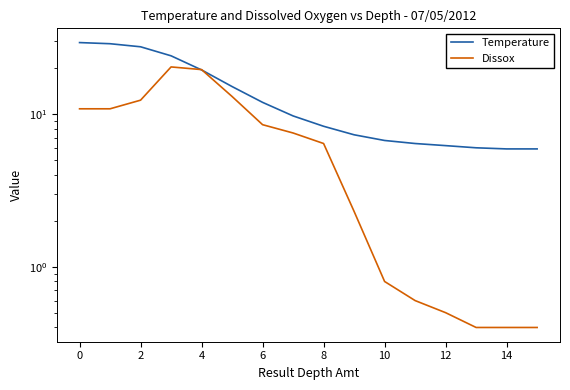

True or false: Dissox has more than 2 points higher than both neighbors.

False